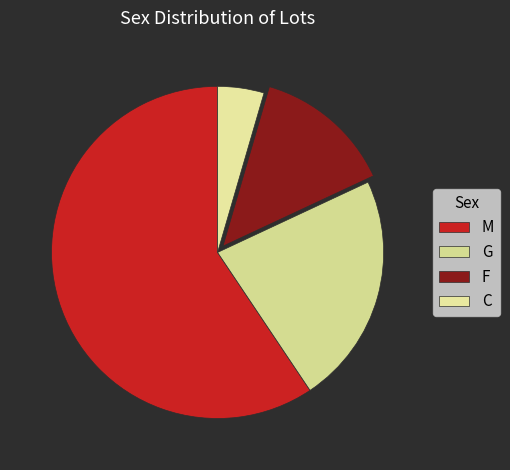

How many slices are in this pie chart?

4